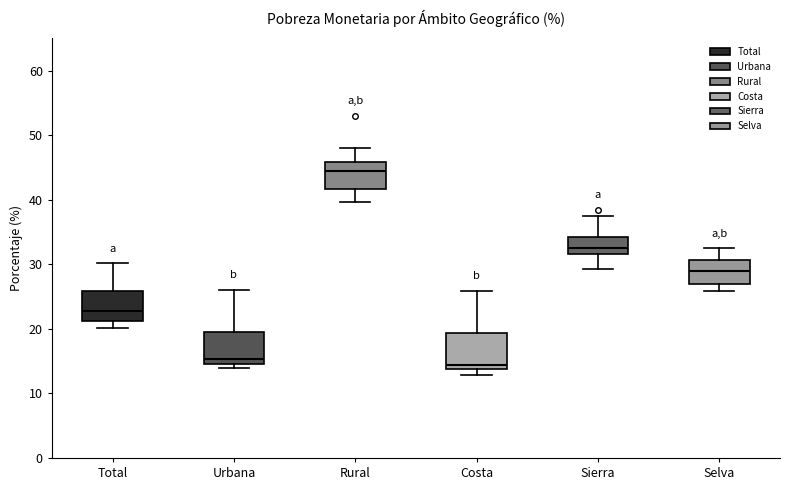

Reading left to right, transcribe this box plot: for each box, give where its median line is, the range the box spans, and where its two whiskers end, as read against the y-axis. The values are not printed on the chart, so give them approximately, as read against the axis.

Total: median 23, box 21 to 26, whiskers 20 to 30
Urbana: median 15 (just above the box's lower edge), box 15 to 19, whiskers 14 to 26
Rural: median 44, box 42 to 46, whiskers 40 to 48
Costa: median 14 (just above the box's lower edge), box 14 to 19, whiskers 13 to 26
Sierra: median 32 (just above the box's lower edge), box 32 to 34, whiskers 29 to 37
Selva: median 29, box 27 to 31, whiskers 26 to 32